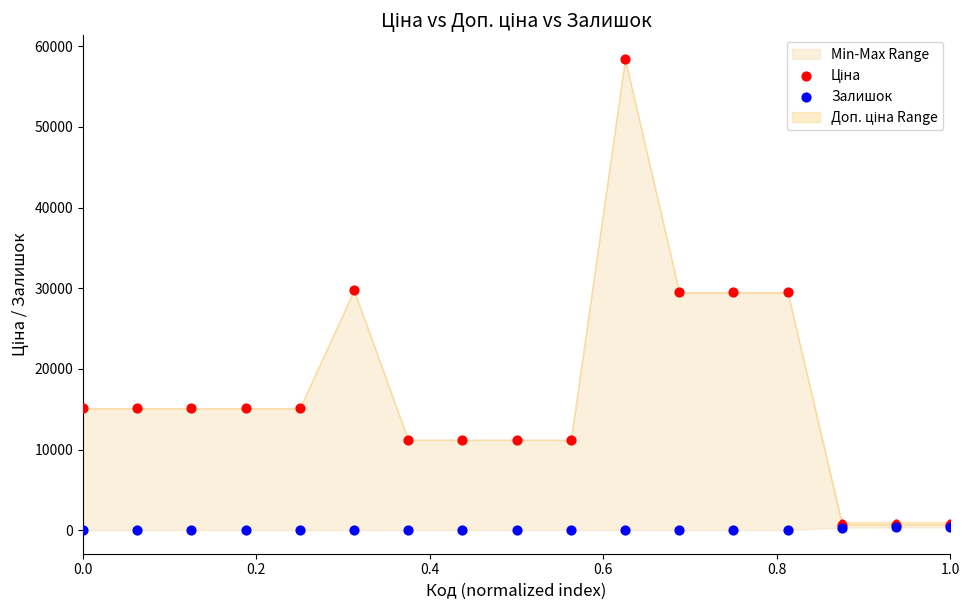

Which series reaches the maximum Y coordinate?

Ціна